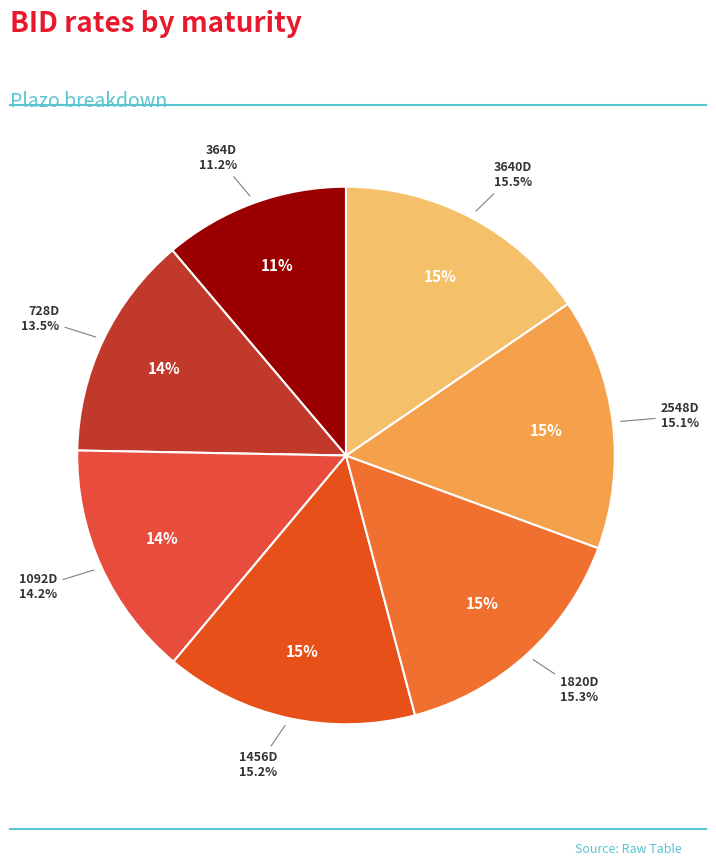

What percentage is the 2548D slice, to the nearest percent?

15%